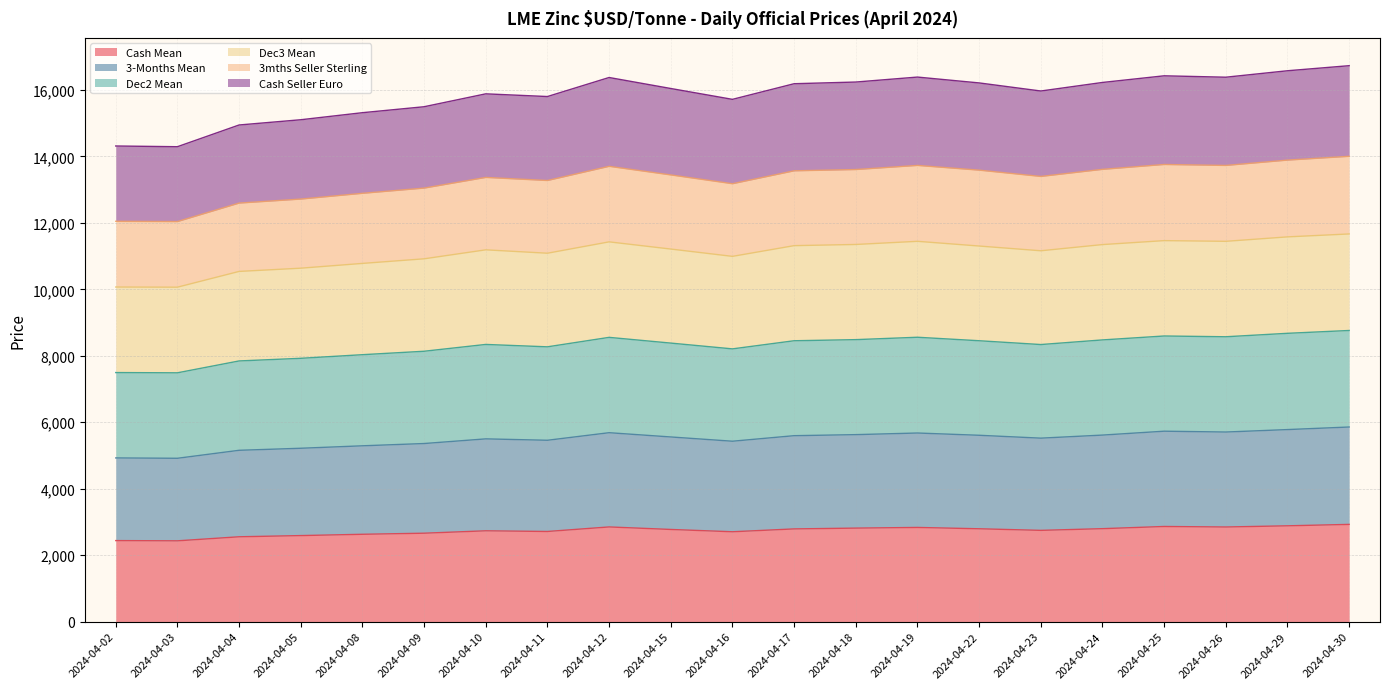

Rank the categories by 3mths Seller Sterling value from highest to lowest.

2024-04-30, 2024-04-29, 2024-04-25, 2024-04-19, 2024-04-26, 2024-04-12, 2024-04-18, 2024-04-24, 2024-04-22, 2024-04-17, 2024-04-15, 2024-04-23, 2024-04-10, 2024-04-11, 2024-04-16, 2024-04-09, 2024-04-08, 2024-04-05, 2024-04-04, 2024-04-02, 2024-04-03